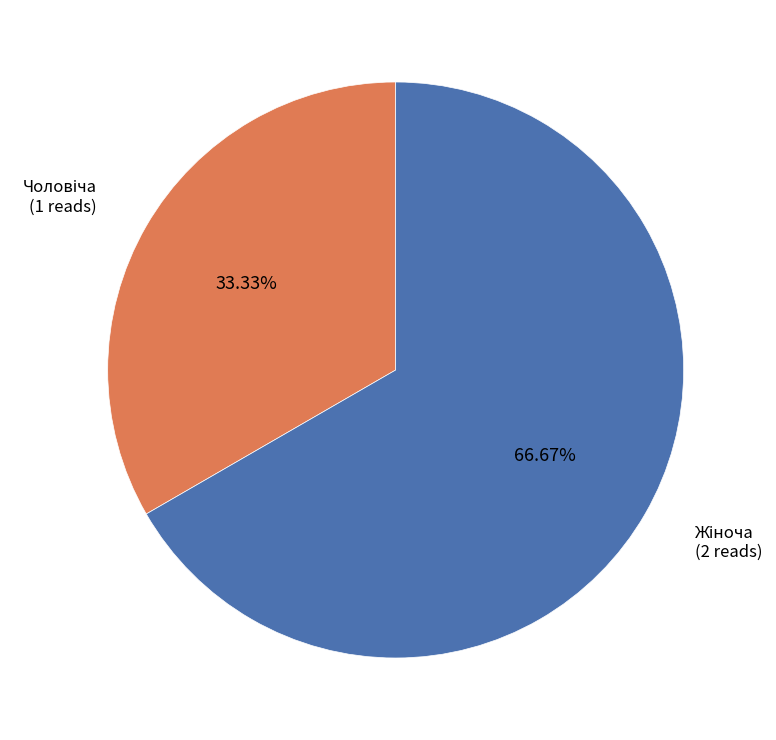

Is there a majority slice in this chart?

Yes